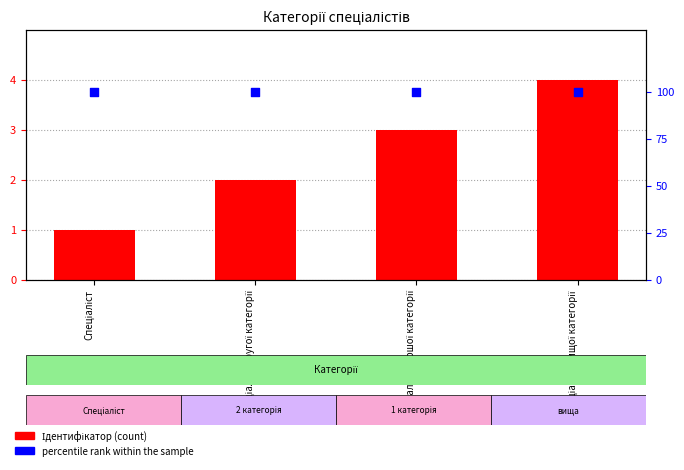

What are all the series names shown in the legend?

Ідентифікатор (count), percentile rank within the sample